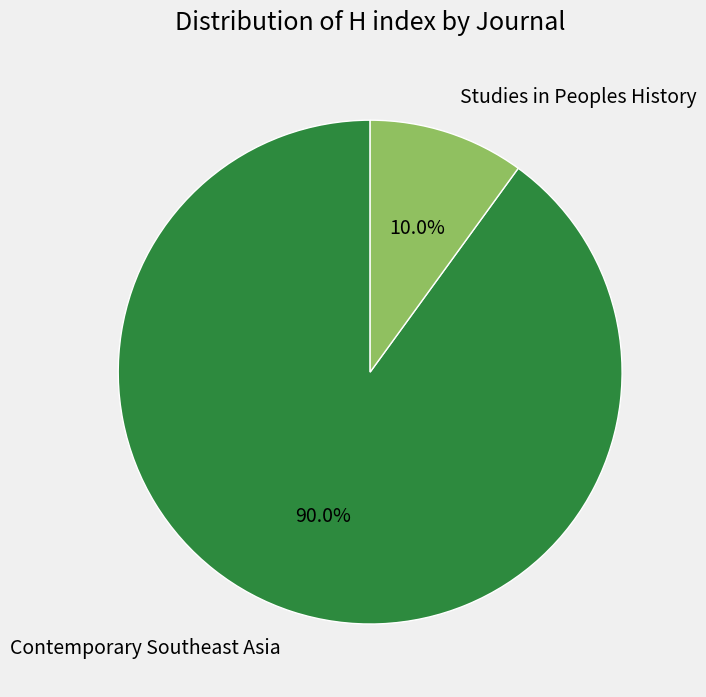

What percentage do Contemporary Southeast Asia and Studies in Peoples History together represent?

100.0%